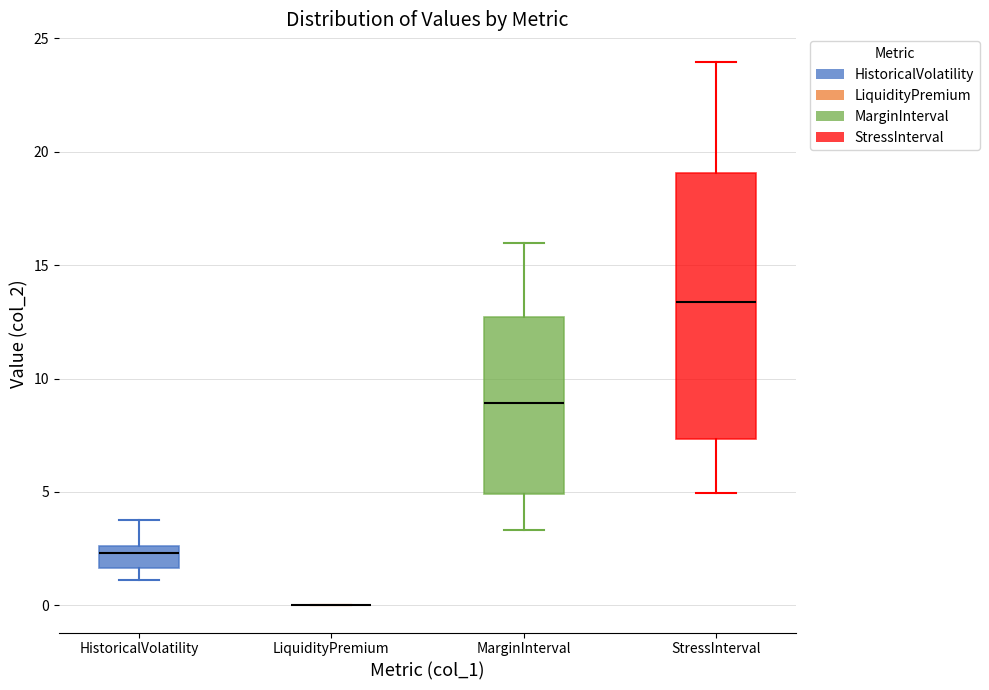

Reading left to right, transcribe this box plot: for each box, give where its median line is, the range the box spans, and where its two whiskers end, as read against the y-axis. The values are not printed on the chart, so give them approximately, as read against the axis.

HistoricalVolatility: median 2.5 (just below the box's upper edge), box 1.5 to 2.5, whiskers 1.0 to 4.0
LiquidityPremium: box collapsed to a line at 0.0, whiskers 0.0 to 0.0
MarginInterval: median 9.0, box 5.0 to 12.5, whiskers 3.5 to 16.0
StressInterval: median 13.5, box 7.5 to 19.0, whiskers 5.0 to 24.0